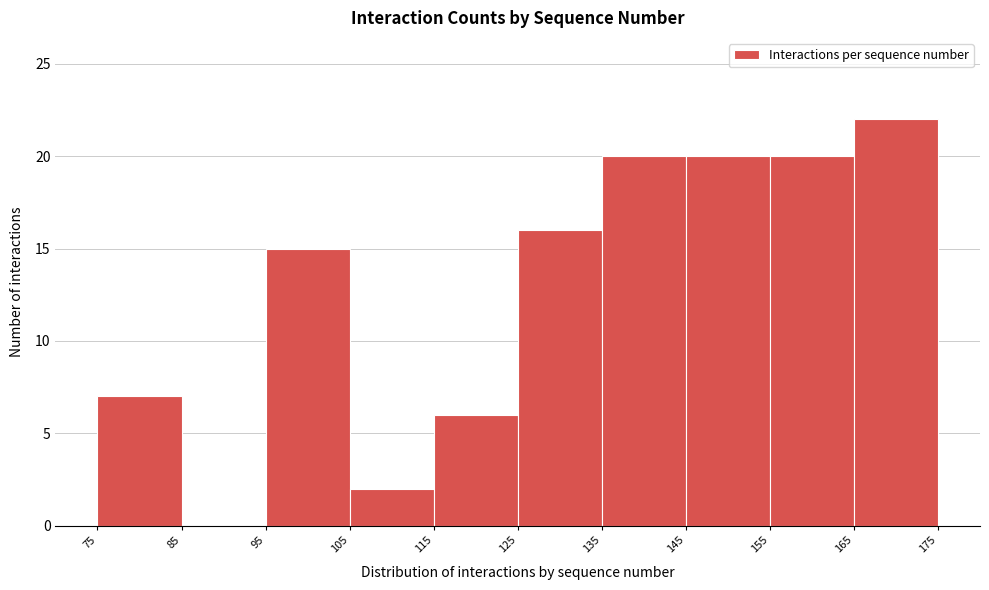

Over which range of the x-axis is the bar tallest?

165 to 175